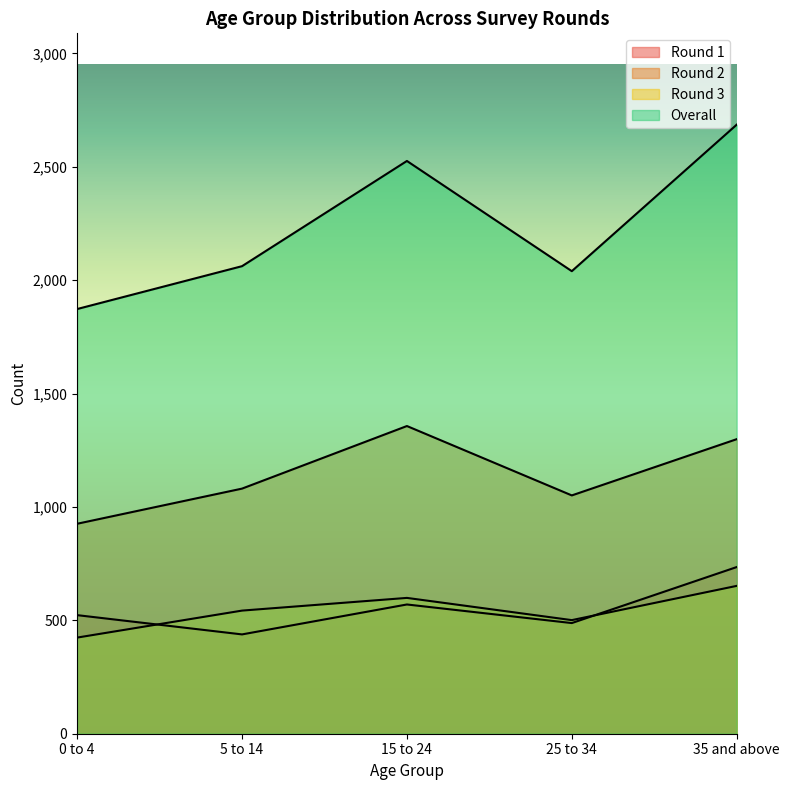

Which has a higher value, 5 to 14 or 15 to 24?

15 to 24